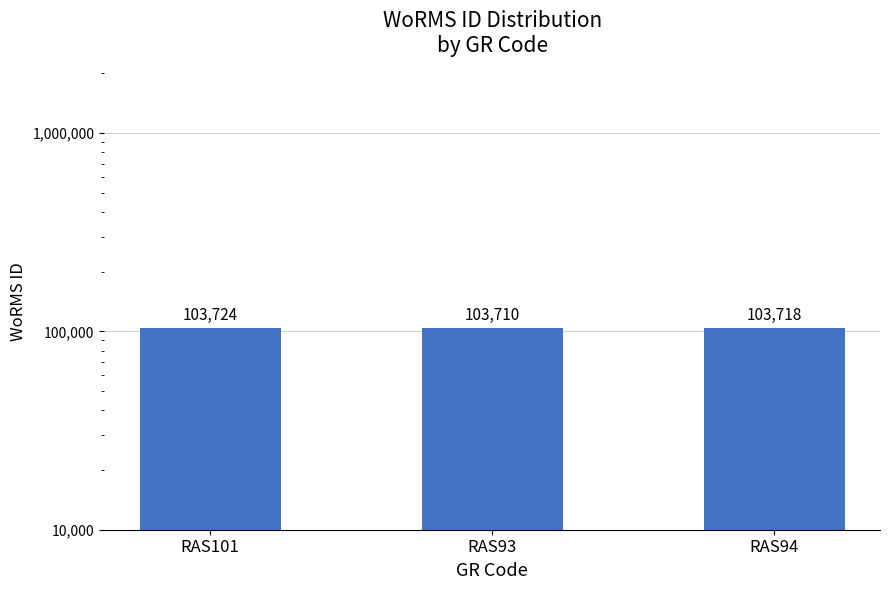

What is the sum of the values at RAS94 and RAS93?

207428